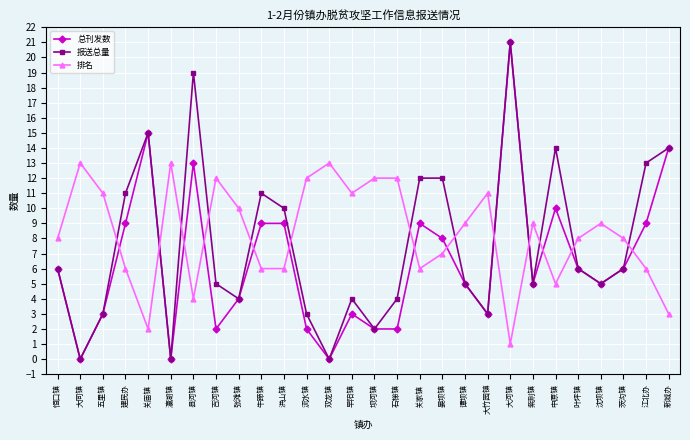

Reading left to right, what are all the values shown in this chart?

总刊发数: 6	0	3	9	15	0	13	2	4	9	9	2	0	3	2	2	9	8	5	3	21	5	10	6	5	6	9	14
报送总量: 6	0	3	11	15	0	19	5	4	11	10	3	0	4	2	4	12	12	5	3	21	5	14	6	5	6	13	14
排名: 8	13	11	6	2	13	4	12	10	6	6	12	13	11	12	12	6	7	9	11	1	9	5	8	9	8	6	3